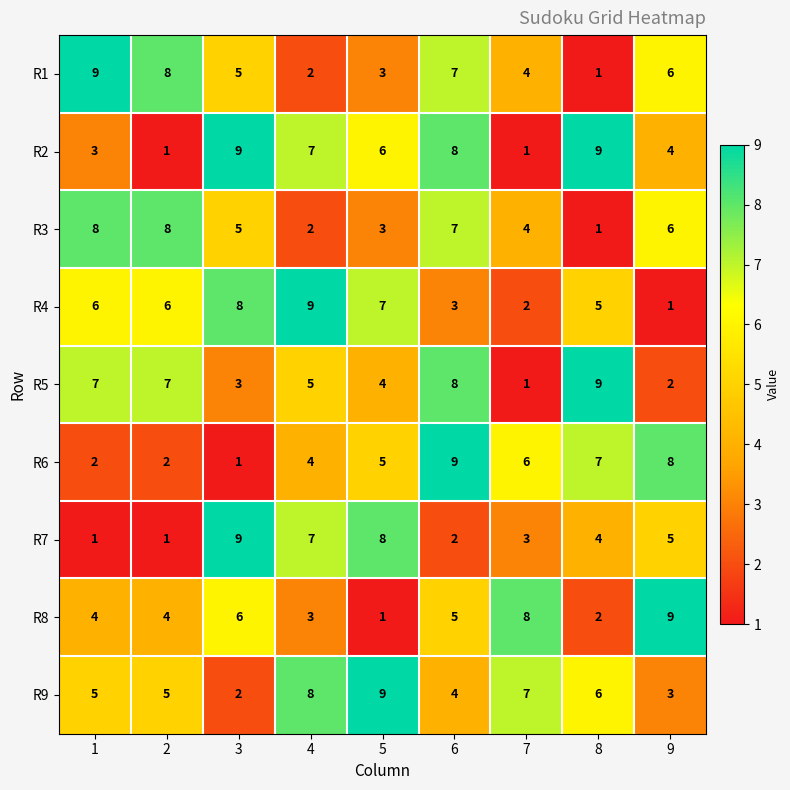

What is the greatest value displayed?

9